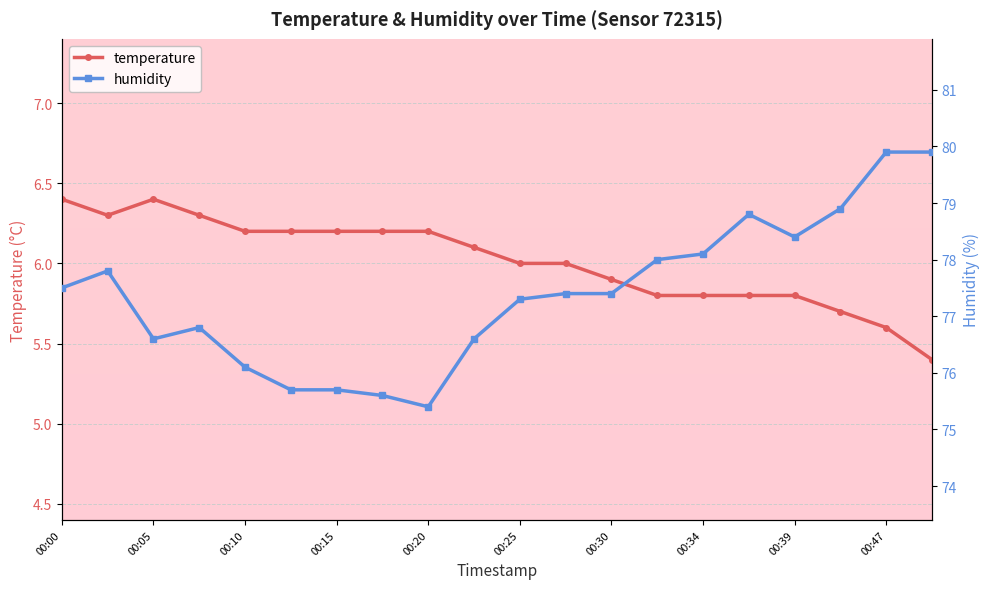

What is the highest value of the temperature series?

6.4